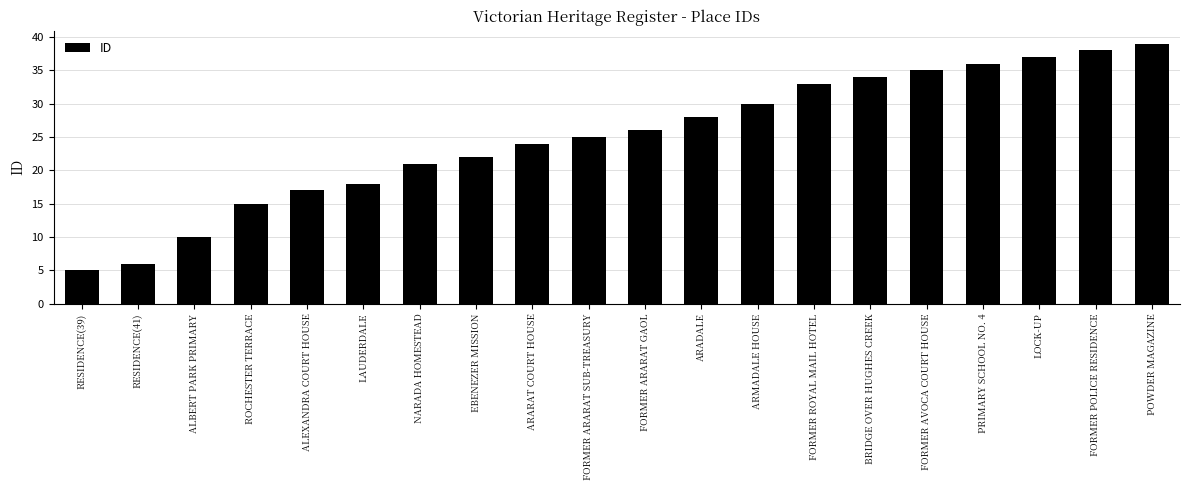

Rank the categories by value from highest to lowest.

POWDER MAGAZINE, FORMER POLICE RESIDENCE, LOCK-UP, PRIMARY SCHOOL NO. 4, FORMER AVOCA COURT HOUSE, BRIDGE OVER HUGHES CREEK, FORMER ROYAL MAIL HOTEL, ARMADALE HOUSE, ARADALE, FORMER ARARAT GAOL, FORMER ARARAT SUB-TREASURY, ARARAT COURT HOUSE, EBENEZER MISSION, NARADA HOMESTEAD, LAUDERDALE, ALEXANDRA COURT HOUSE, ROCHESTER TERRACE, ALBERT PARK PRIMARY, RESIDENCE(41), RESIDENCE(39)